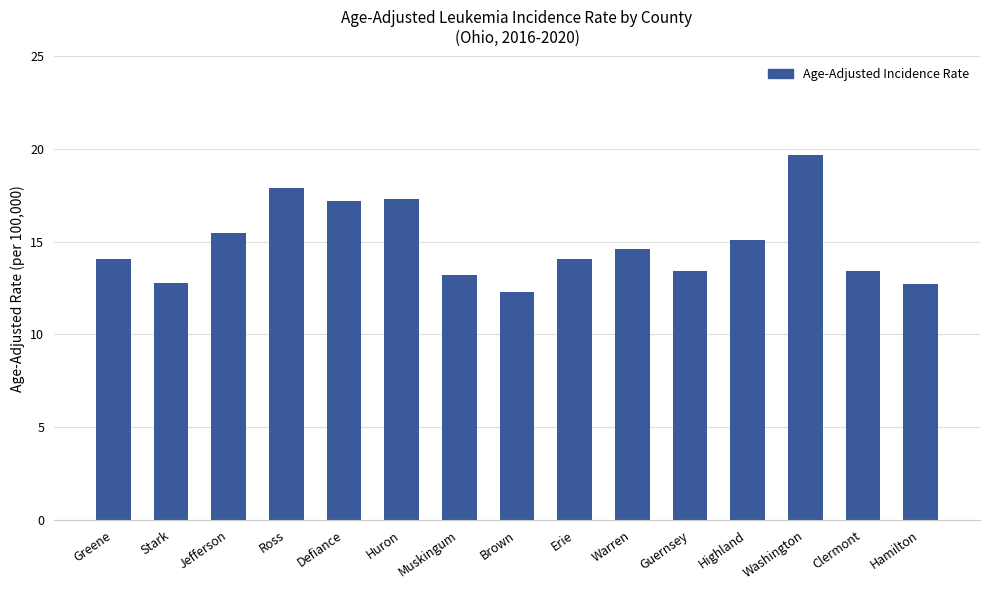

Does the chart contain any negative values?

No